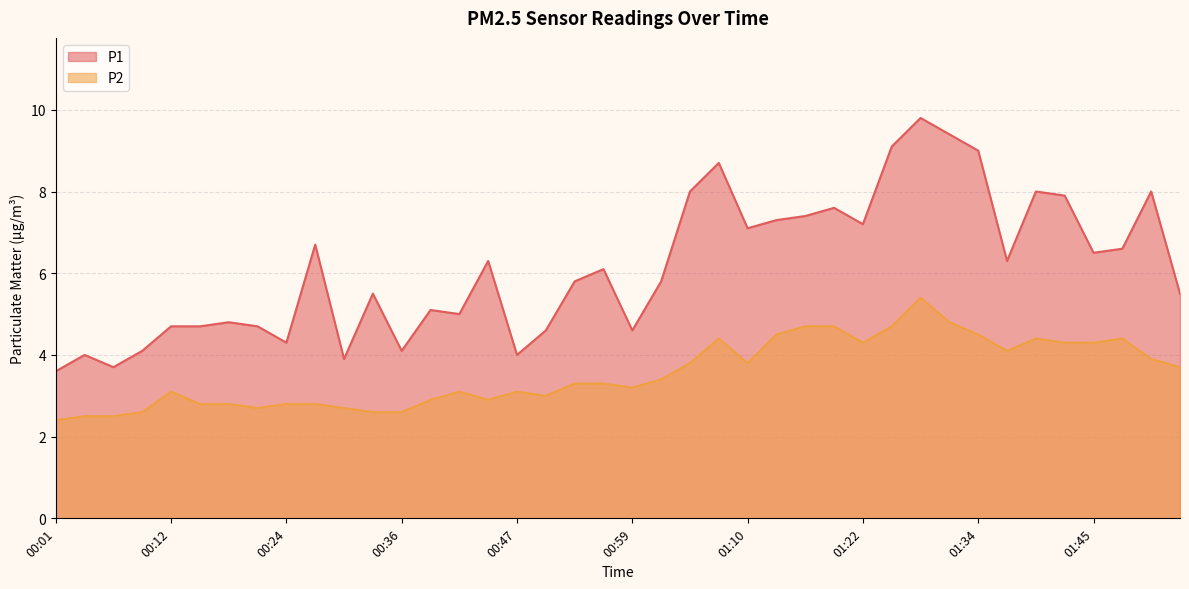

How many interior local peaks does the P2 series have?

7